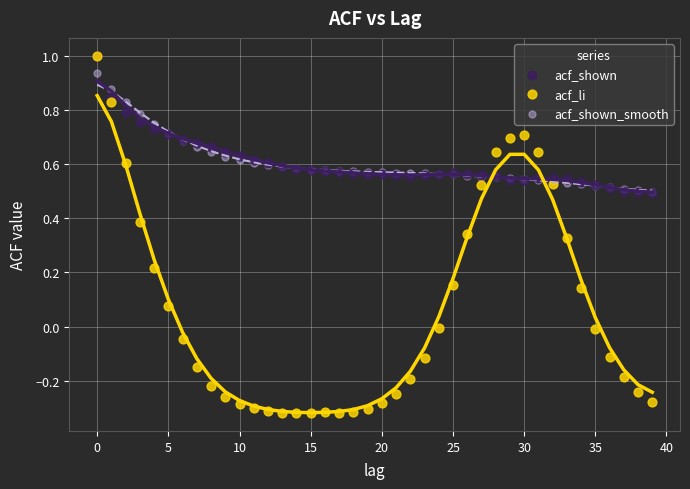

What are all the series names shown in the legend?

acf_shown, acf_li, acf_shown_smooth